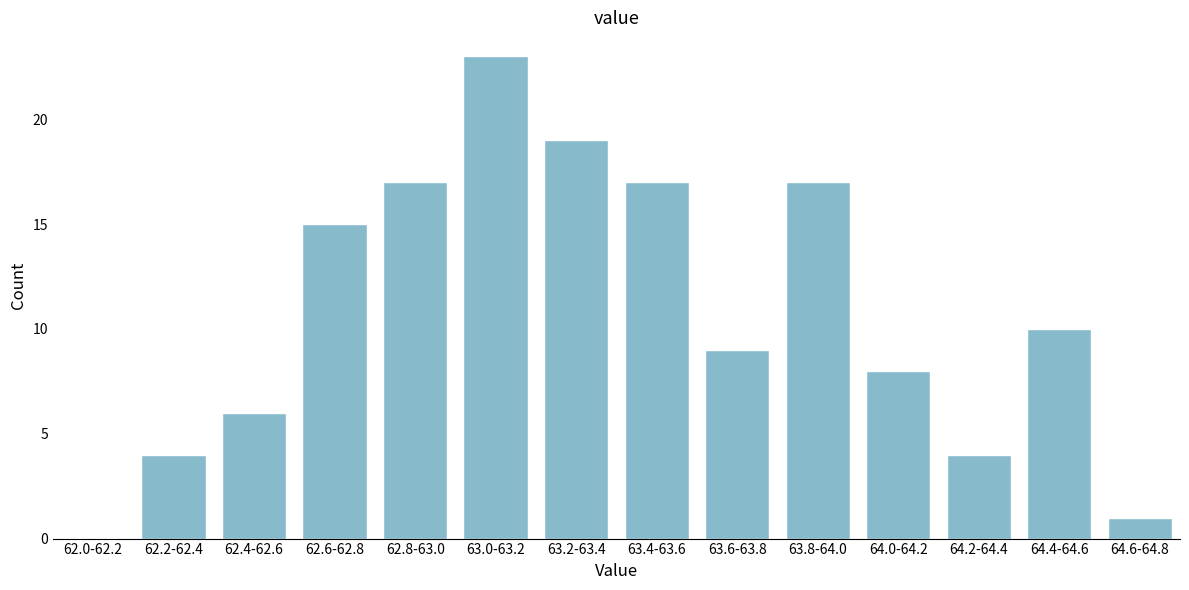

Reading left to right, extract all data points from this chart.

62.0-62.2=0	62.2-62.4=4	62.4-62.6=6	62.6-62.8=15	62.8-63.0=17	63.0-63.2=23	63.2-63.4=19	63.4-63.6=17	63.6-63.8=9	63.8-64.0=17	64.0-64.2=8	64.2-64.4=4	64.4-64.6=10	64.6-64.8=1